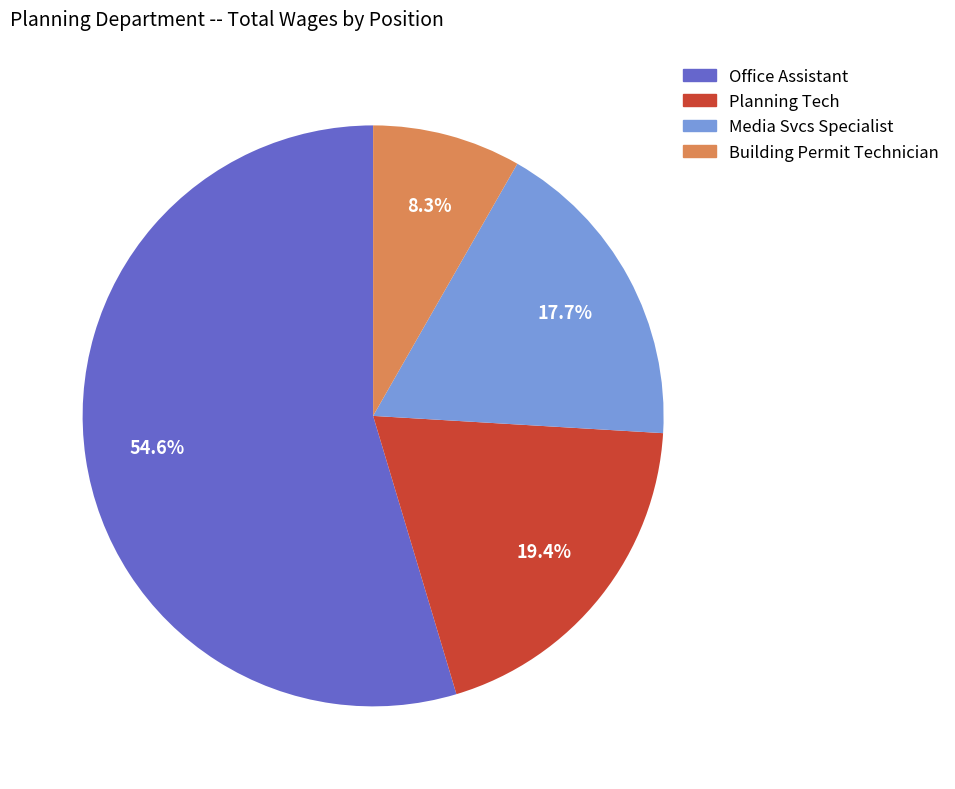

Combined, what portion of the pie is Planning Tech and Media Svcs Specialist?

37.1%